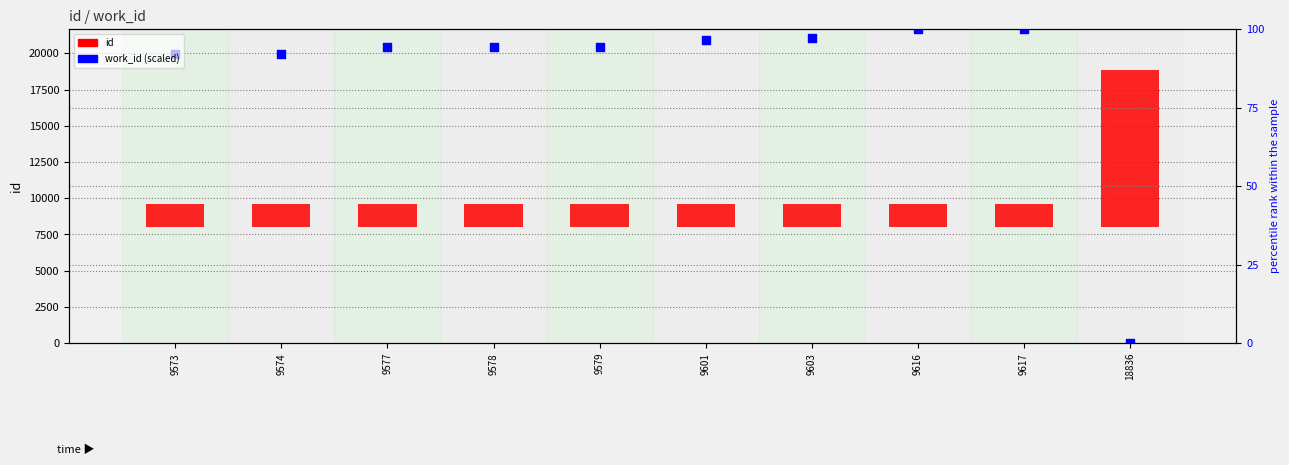

What are all the series names shown in the legend?

id, work_id (scaled)